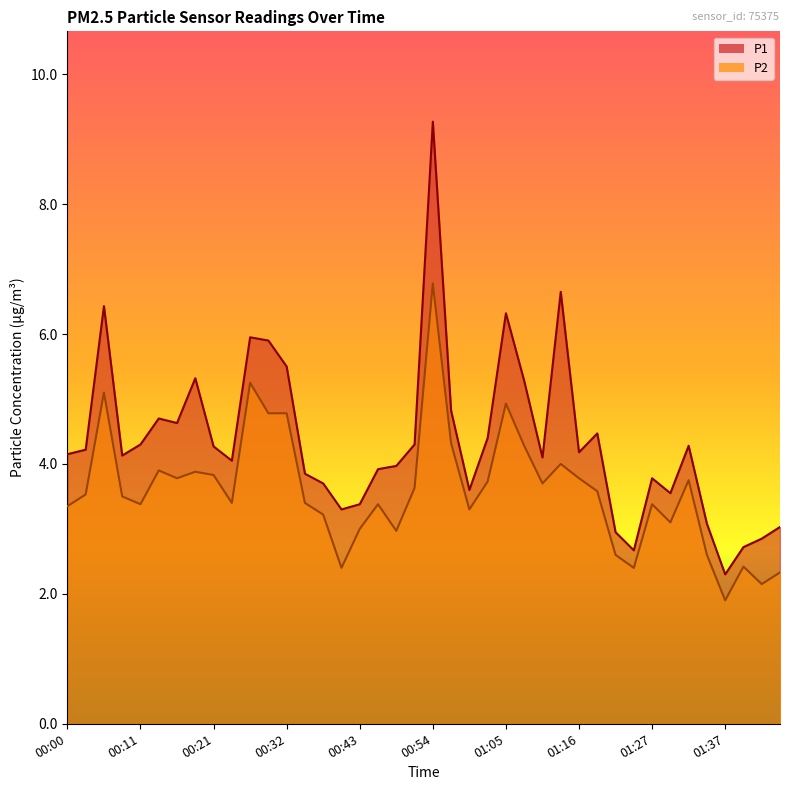

How many interior local peaks does the P2 series have?

11